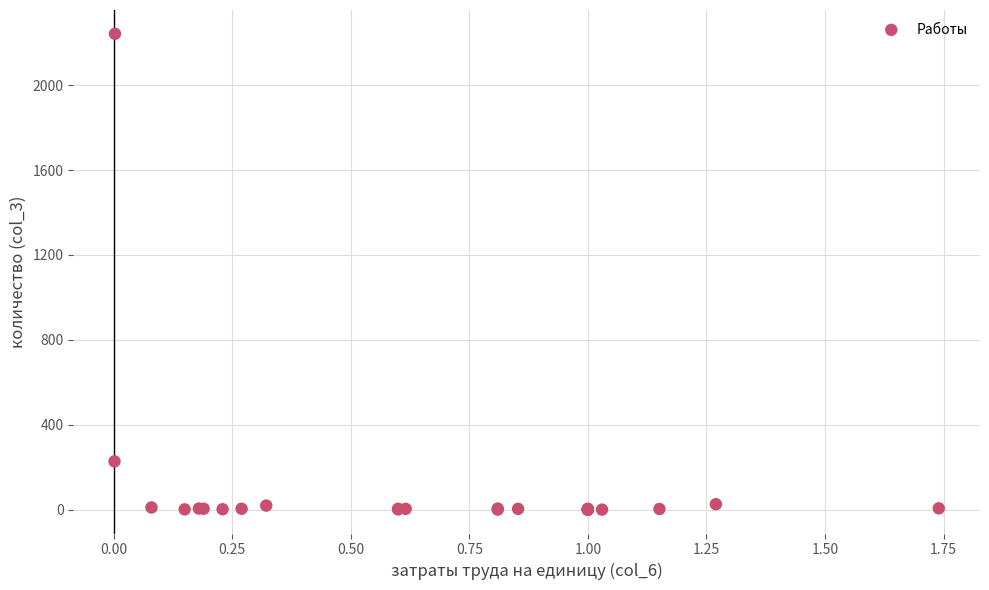

What Y value in the scatter plot is closest to 1120?

228.0